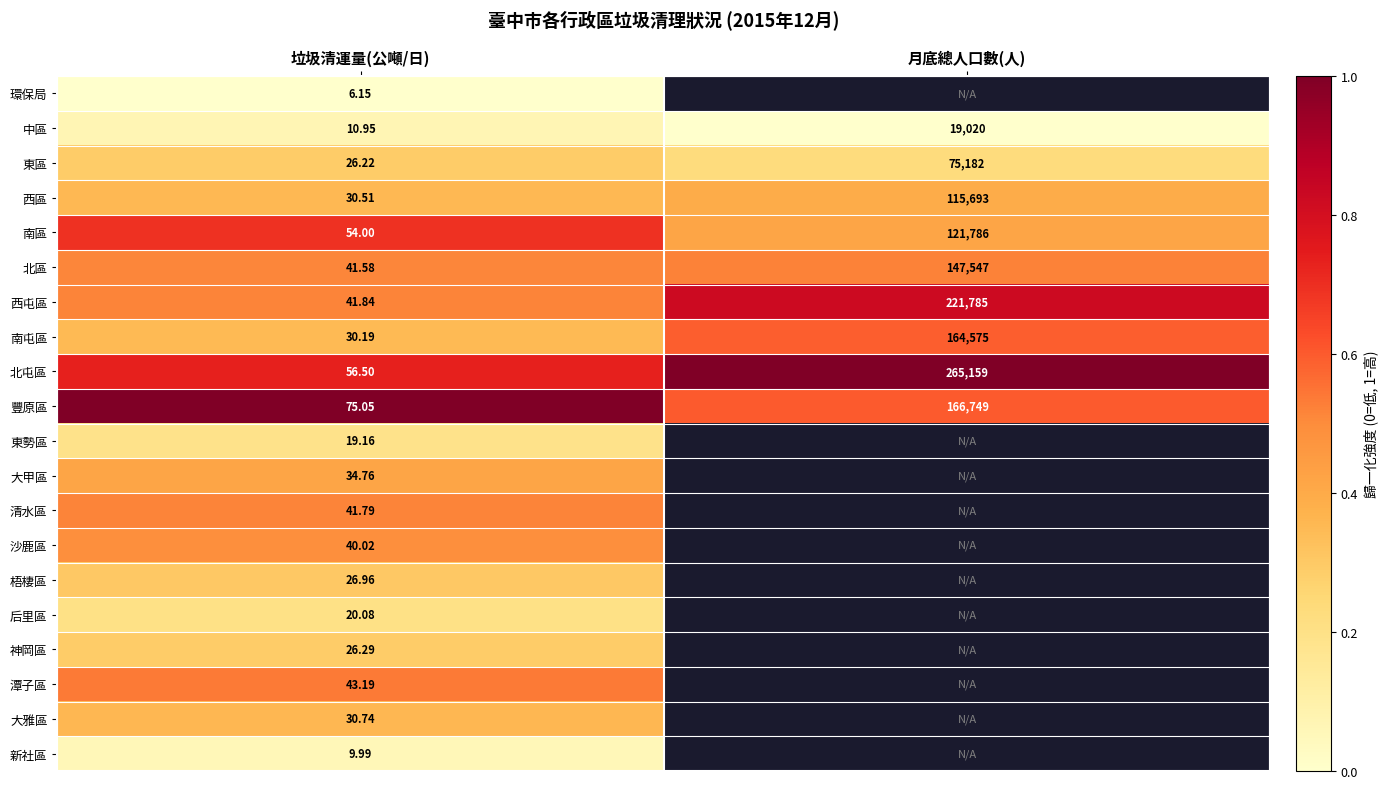

Which has a higher value, 月底總人口數(人) or 垃圾清運量(公噸/日)?

垃圾清運量(公噸/日)